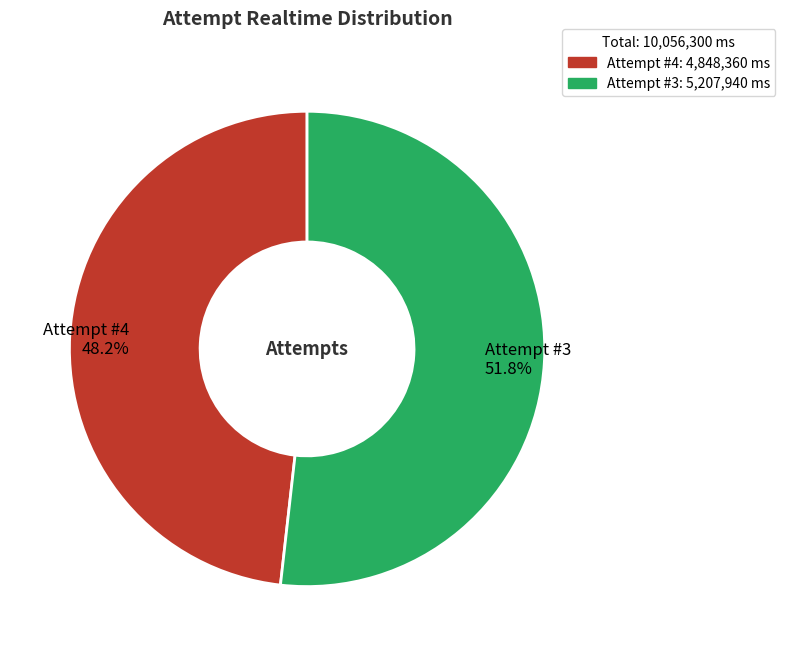

Rank the categories by value from highest to lowest.

Attempt #3 51.8%, Attempt #4 48.2%